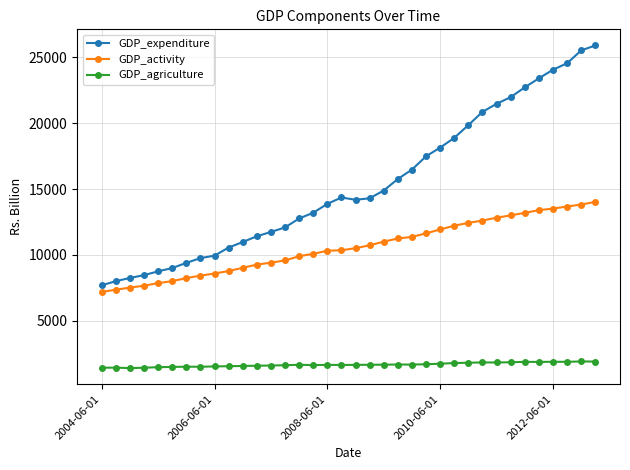

What is the value of the GDP_activity point at the 31st from the left?

13189.7